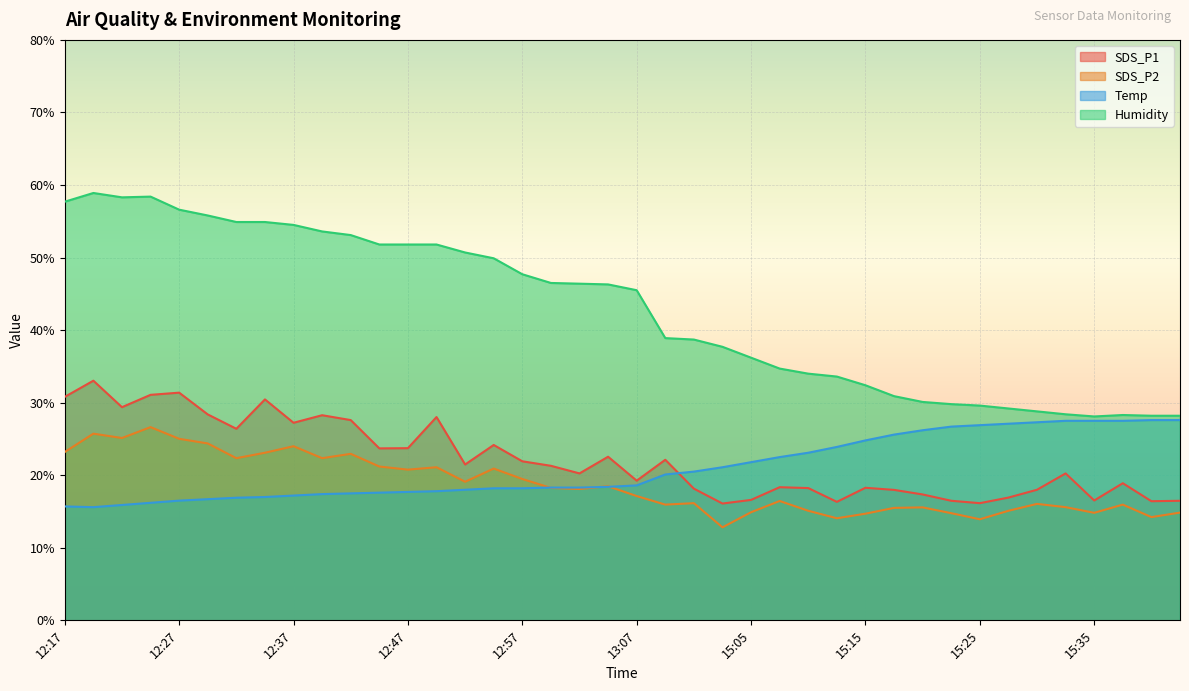

What is the difference between the second highest and second lowest values in the SDS_P2 series?

11.8